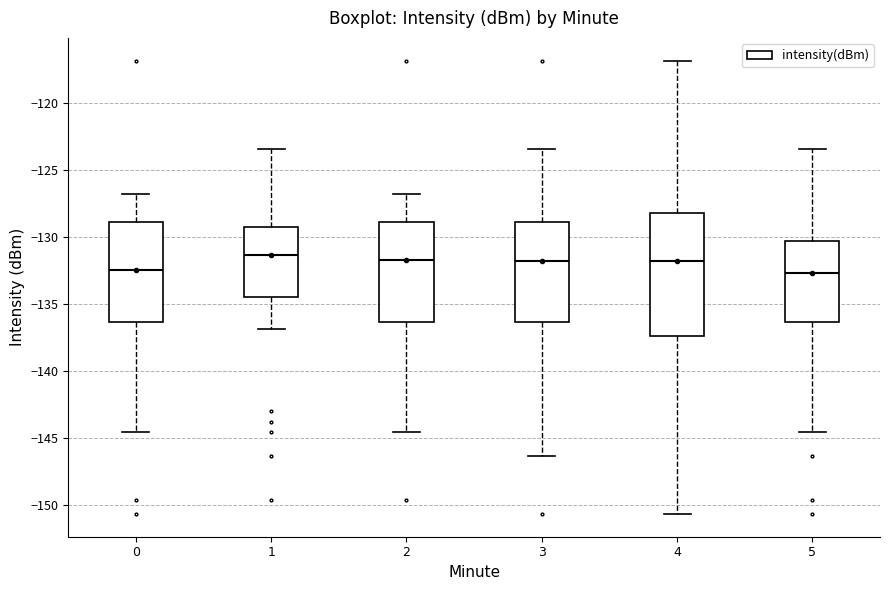

Reading left to right, transcribe this box plot: for each box, give where its median line is, the range the box spans, and where its two whiskers end, as read against the y-axis. The values are not printed on the chart, so give them approximately, as read against the axis.

0: median -132.5, box -136.5 to -129.0, whiskers -144.5 to -127.0
1: median -131.5, box -134.5 to -129.5, whiskers -137.0 to -123.5
2: median -131.5, box -136.5 to -129.0, whiskers -144.5 to -127.0
3: median -132.0, box -136.5 to -129.0, whiskers -146.5 to -123.5
4: median -132.0, box -137.5 to -128.0, whiskers -150.5 to -117.0
5: median -132.5, box -136.5 to -130.5, whiskers -144.5 to -123.5